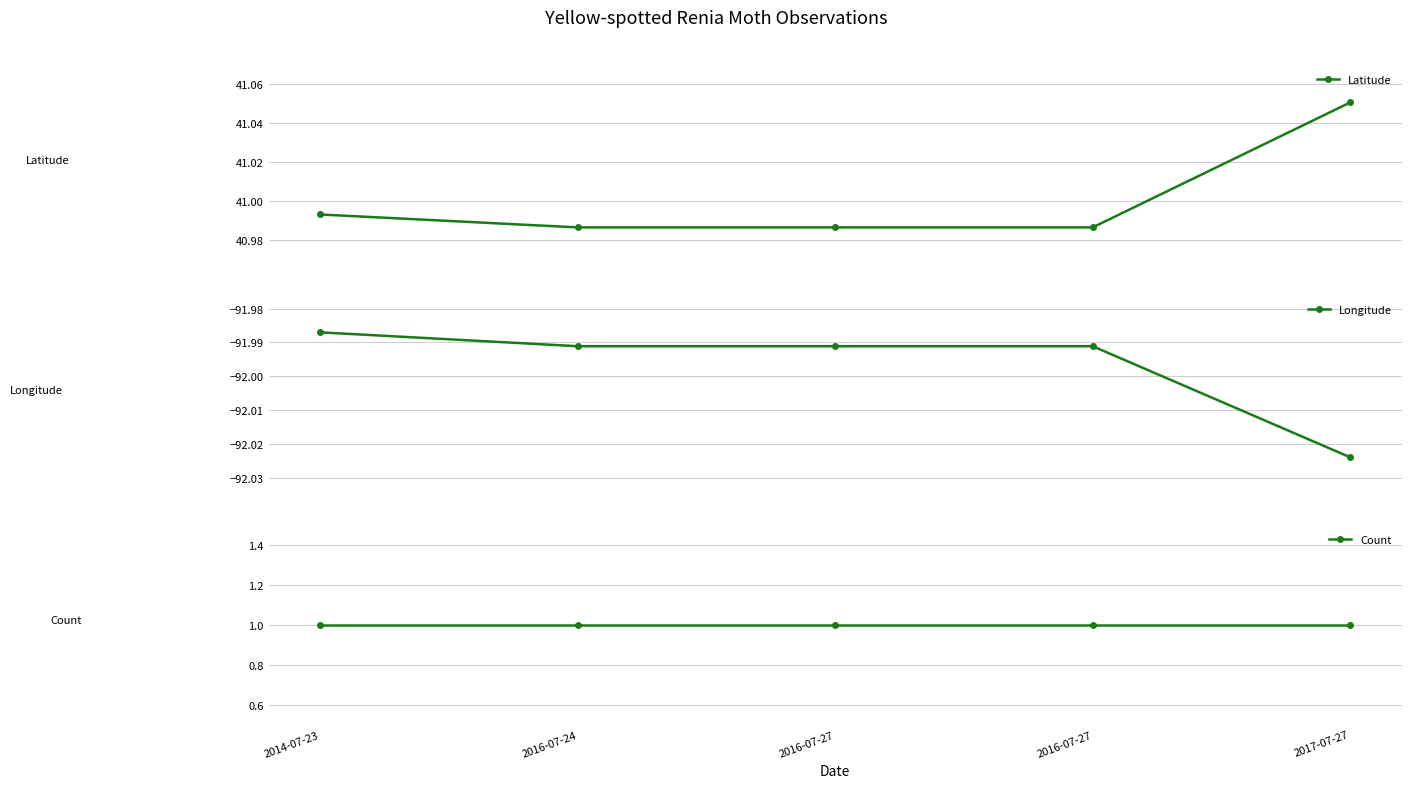

Reading right to left, list all the values displayed in this chart.

Latitude: 2017-07-27=41.1	2016-07-27=41.0	2016-07-27=41.0	2016-07-24=41.0	2014-07-23=41.0
Longitude: 2017-07-27=-92.0	2016-07-27=-92.0	2016-07-27=-92.0	2016-07-24=-92.0	2014-07-23=-92.0
Count: 2017-07-27=1.0	2016-07-27=1.0	2016-07-27=1.0	2016-07-24=1.0	2014-07-23=1.0